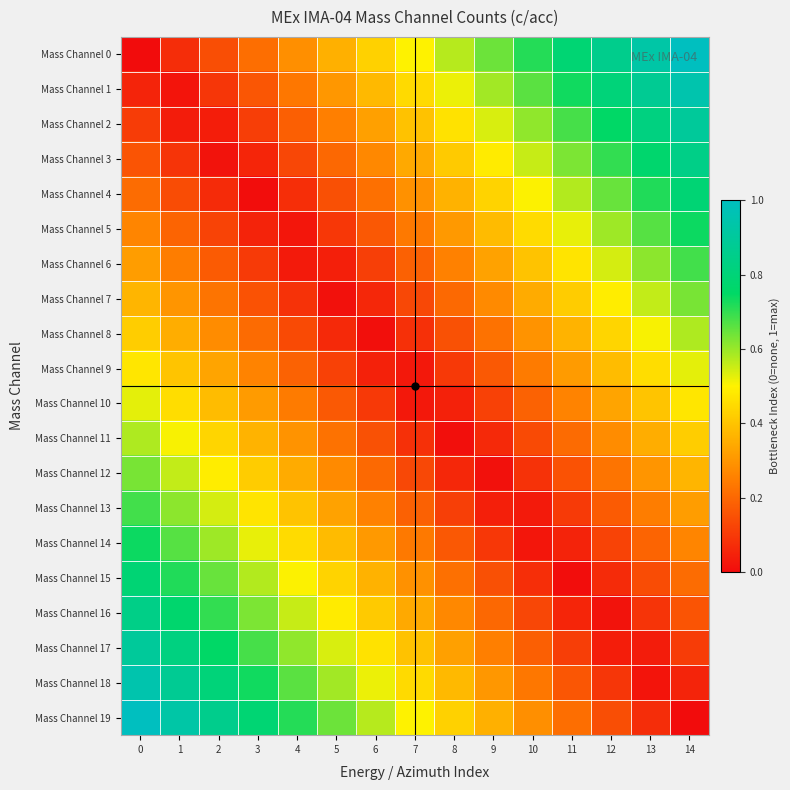

At how many categories does at least one series exceed 0?

15